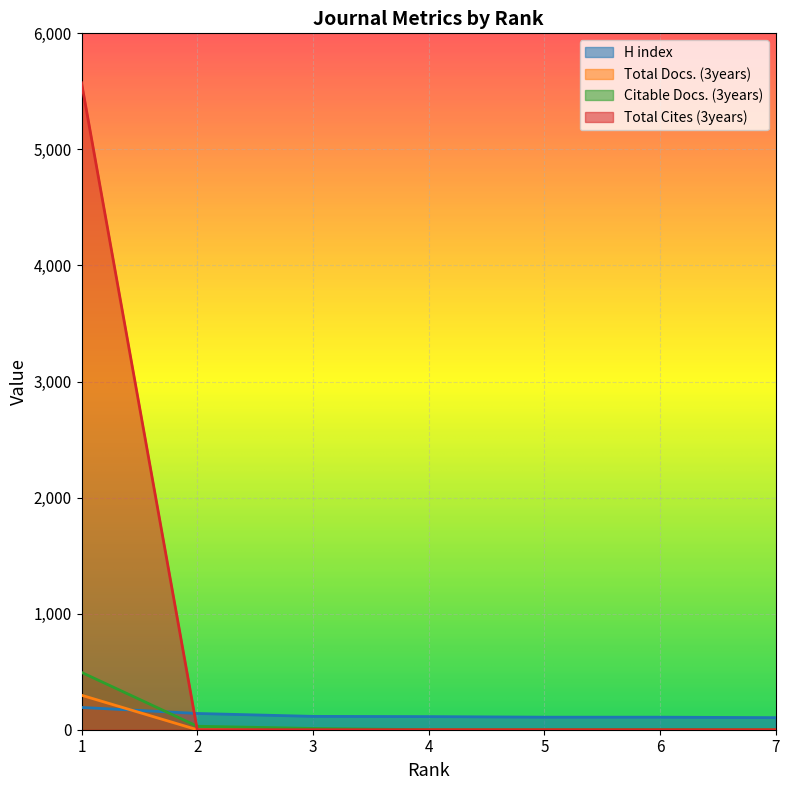

Where is Citable Docs. (3years) nearest to the value 247?

2